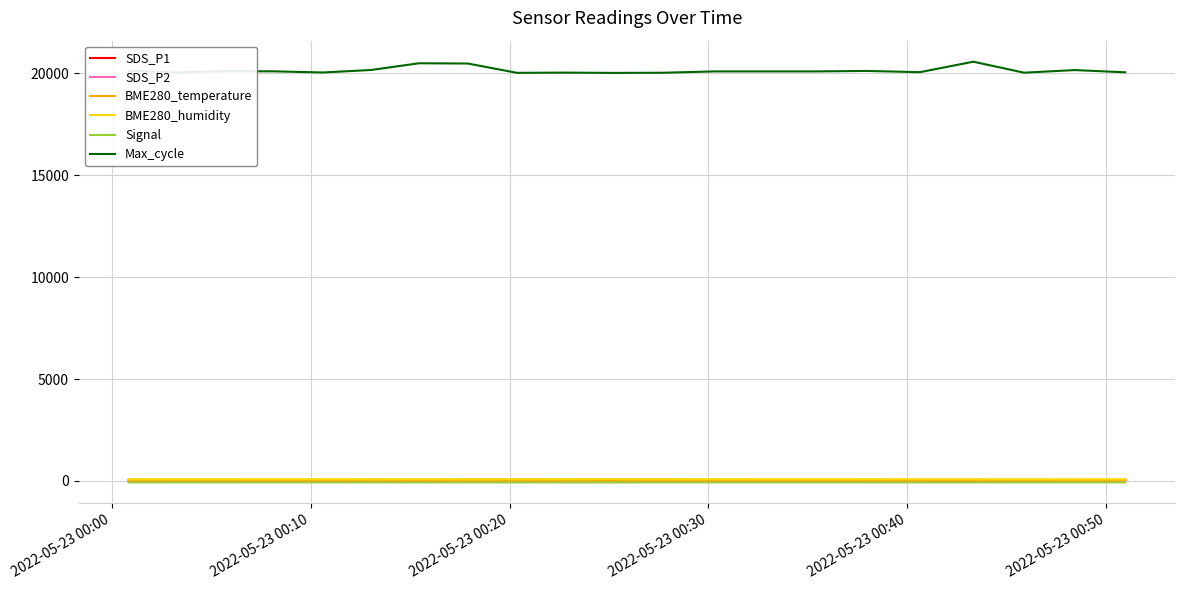

Does the chart display data point markers on the line(s)?

No